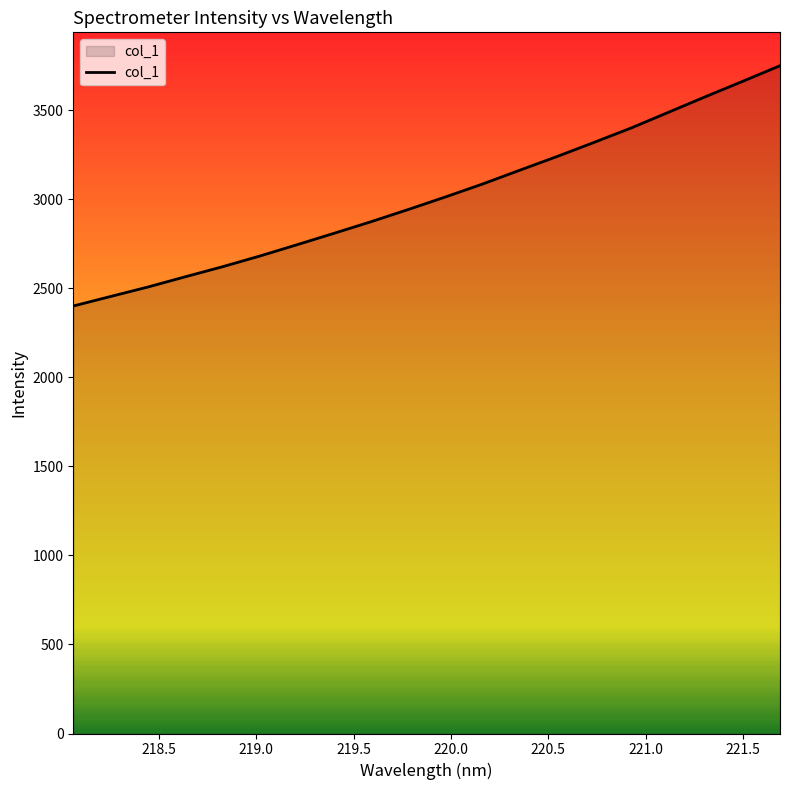

What is the minimum value shown in the chart?

2401.3